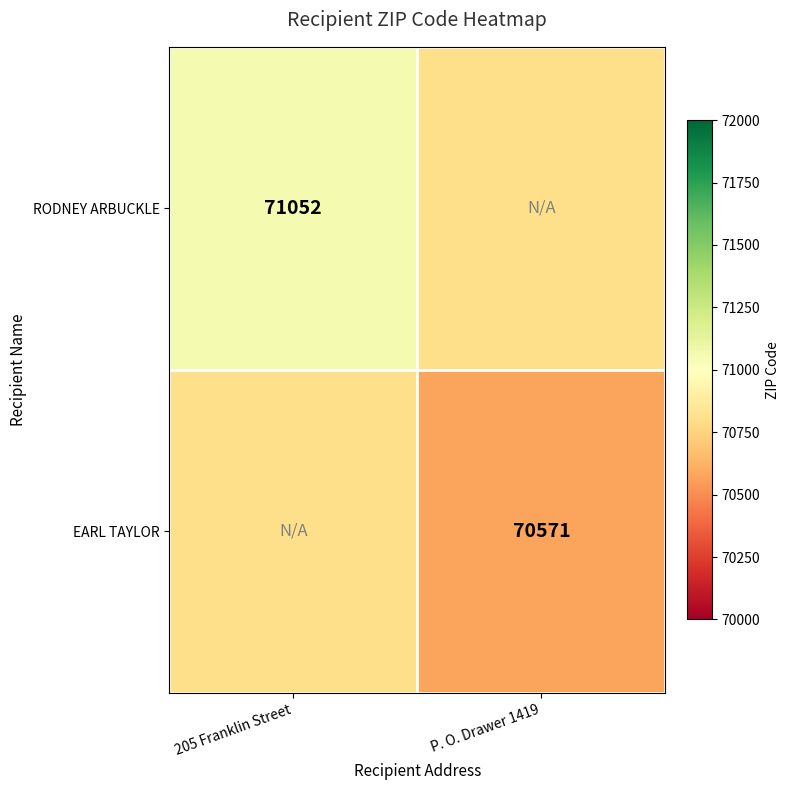

The value of RODNEY ARBUCKLE at 205 Franklin Street is 30336. True or false?

False